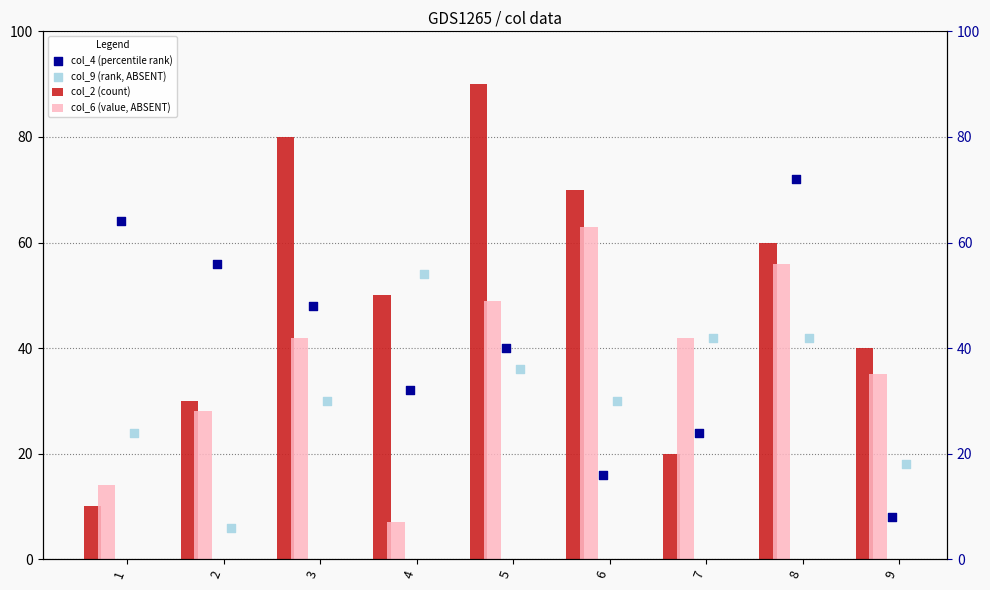

Which series contains the lowest Y value?

col_9 (rank, ABSENT)